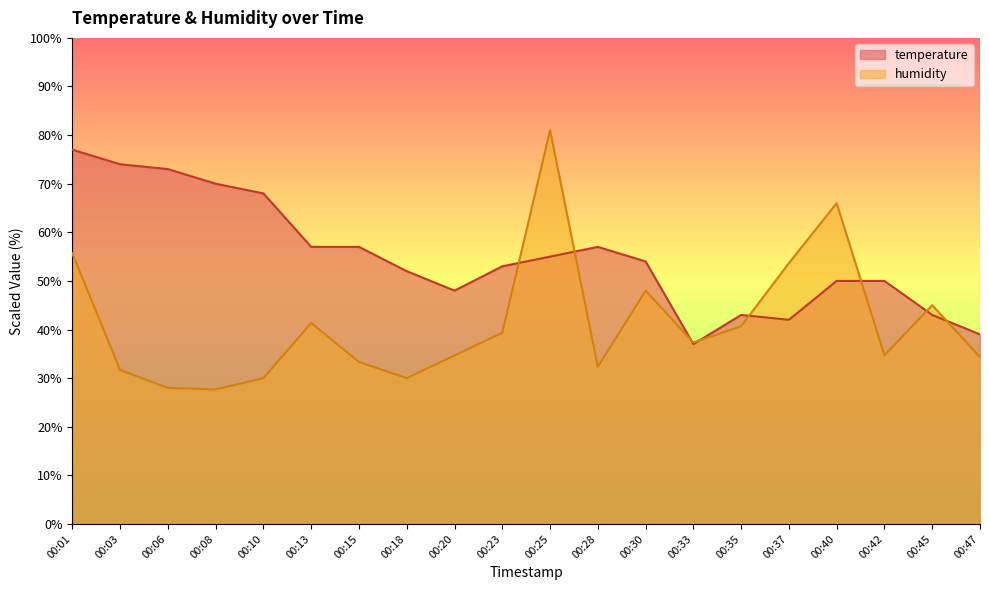

Rank the series at 00:13 from highest to lowest value.

temperature, humidity